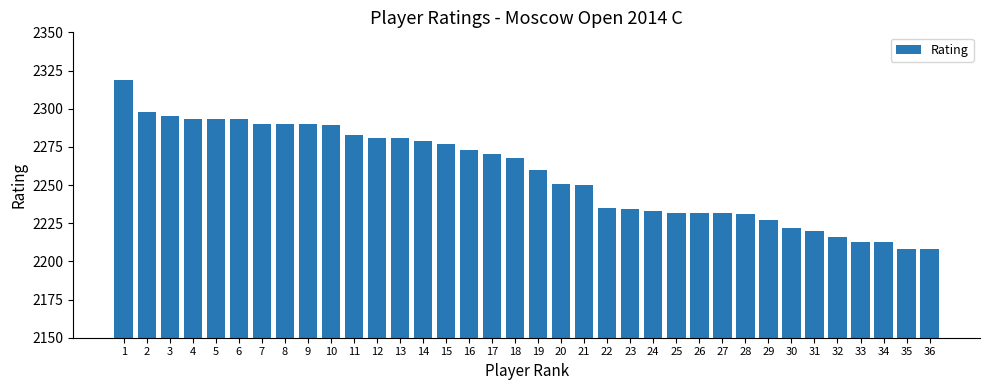

What is the minimum value shown in the chart?

2208